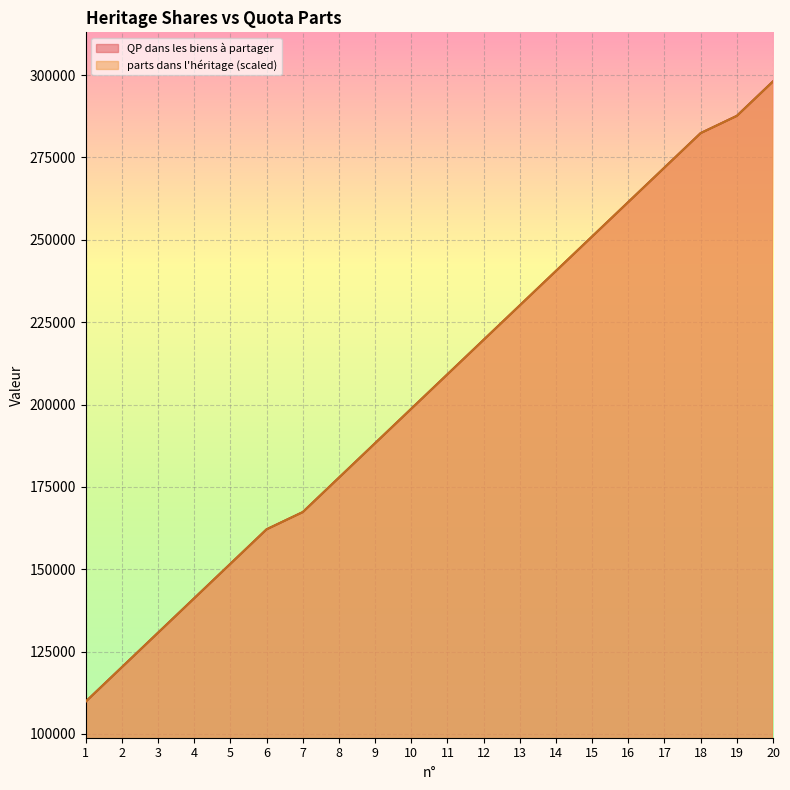

Where is QP dans les biens à partager nearest to the value 203954?

10